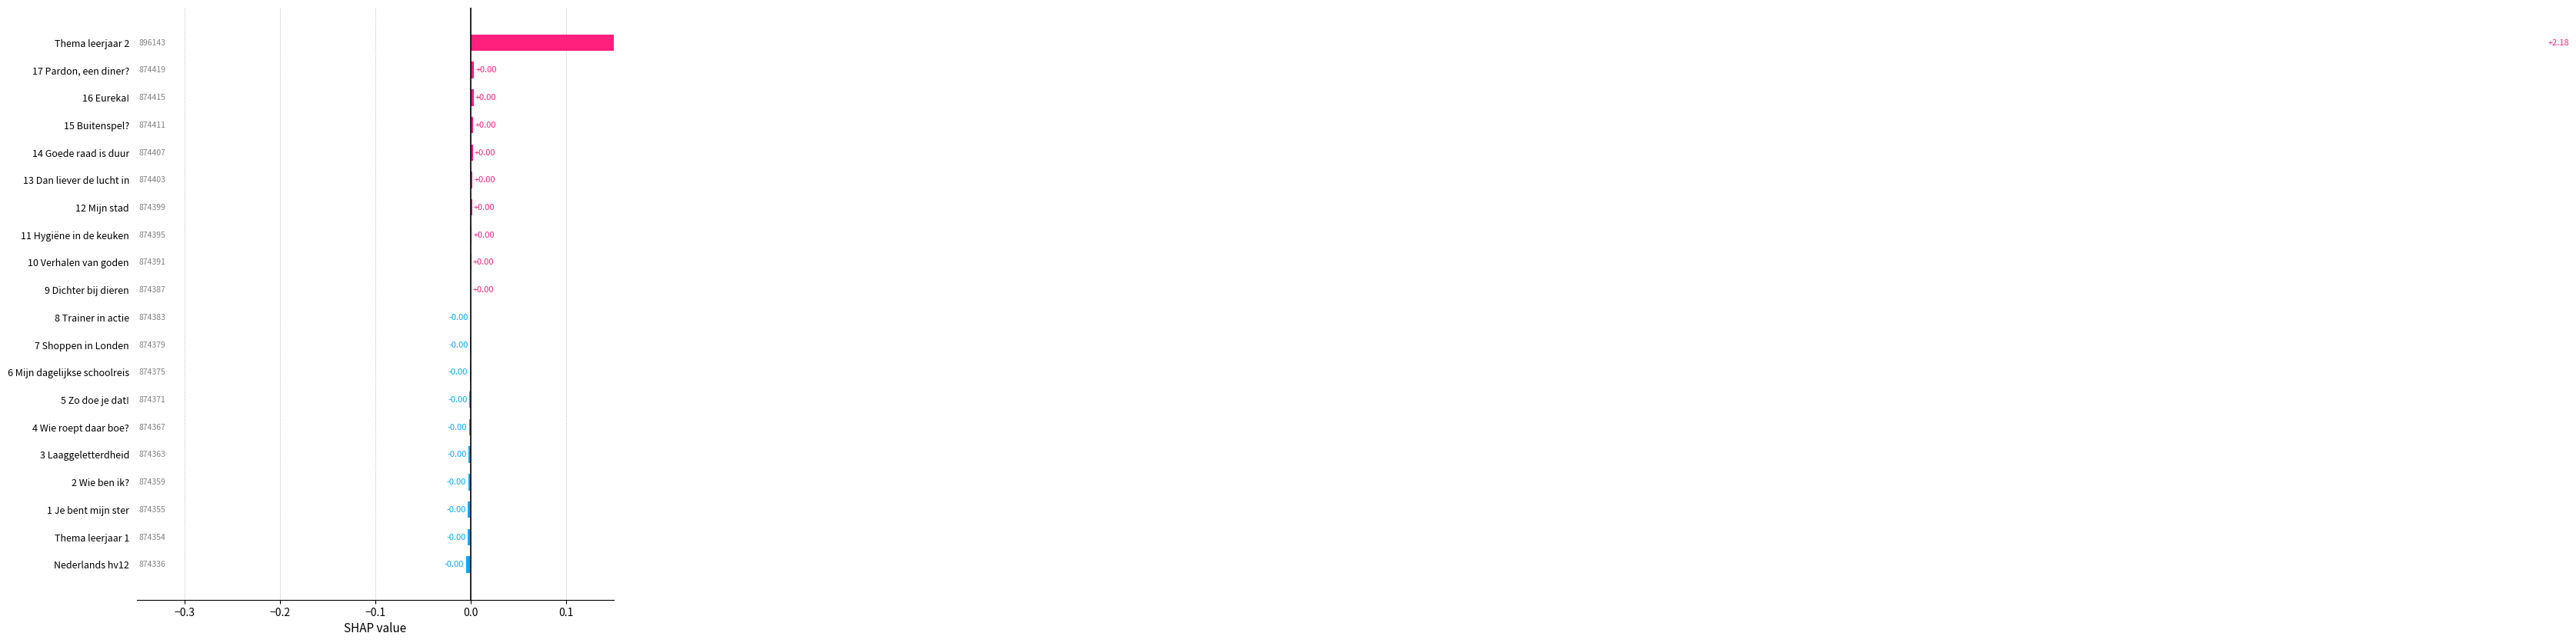

Does the chart contain stacked bars?

No